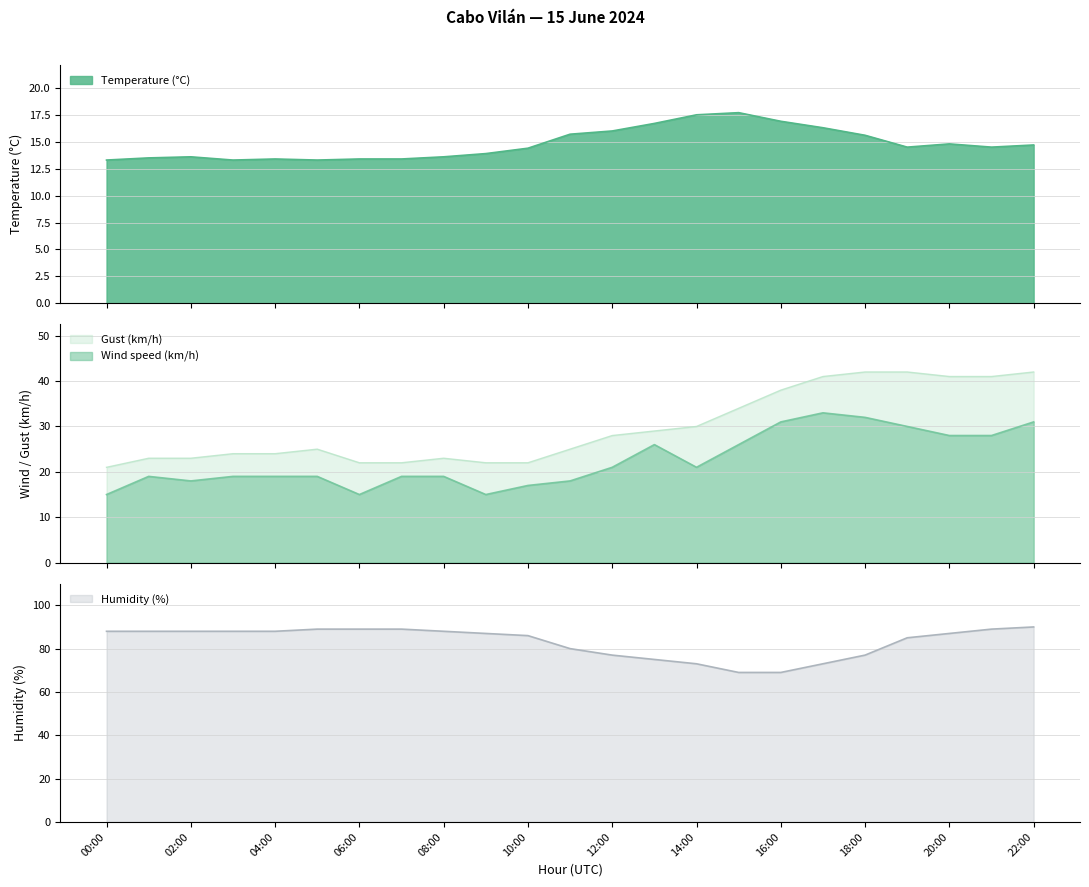

True or false: Humidity (%) and Gust (km/h) intersect in this chart.

False